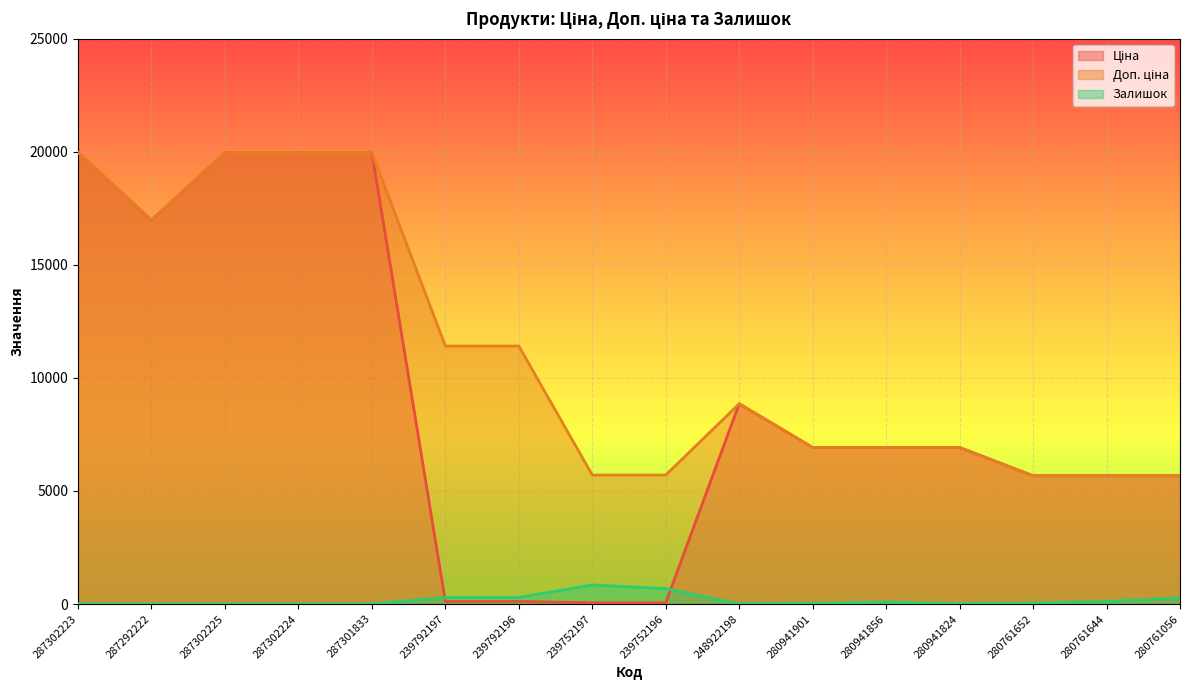

At which category does Залишок reach its first local peak?

287302225